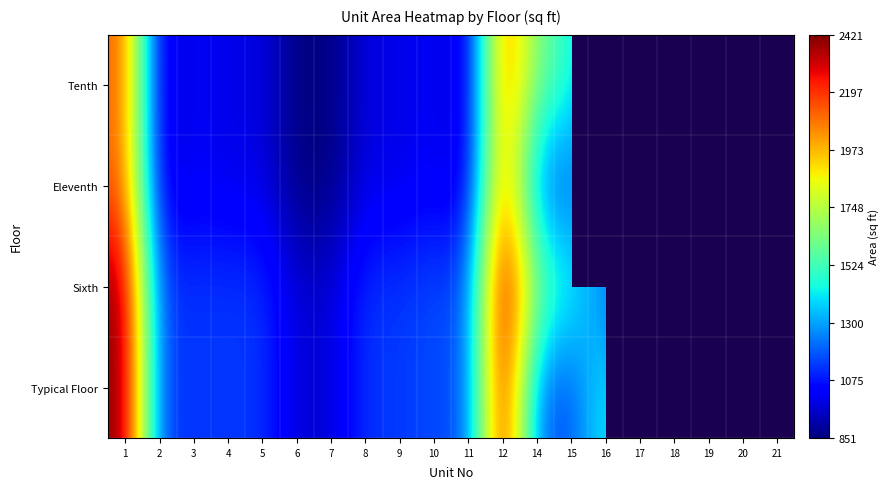

What is the minimum value for Eleventh?

851.1